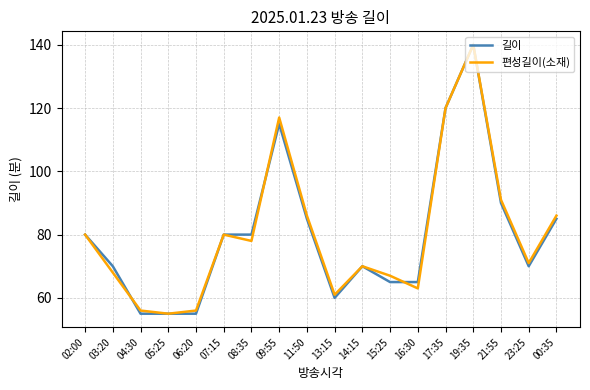

At which label does 편성길이(소재) reach its peak?

19:35